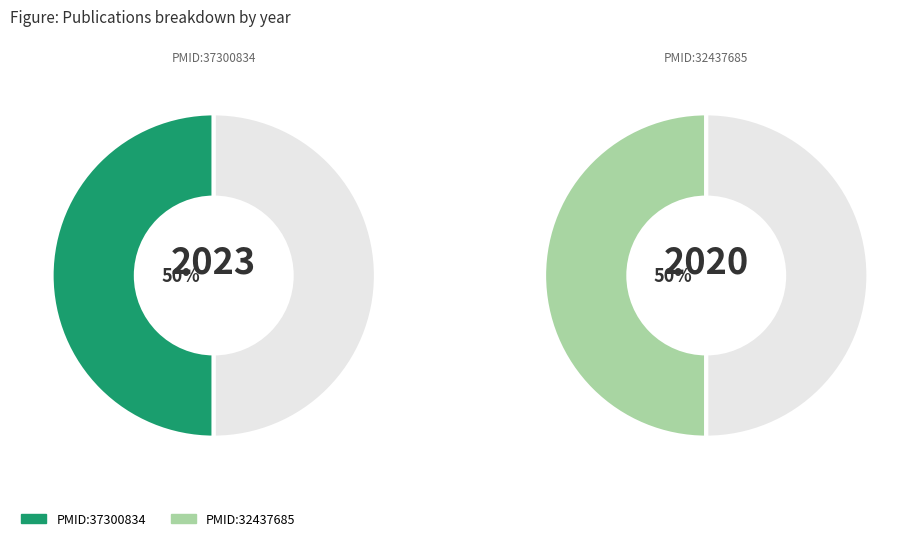

Is it true that PMID:32437685 is 38% of the pie?

False